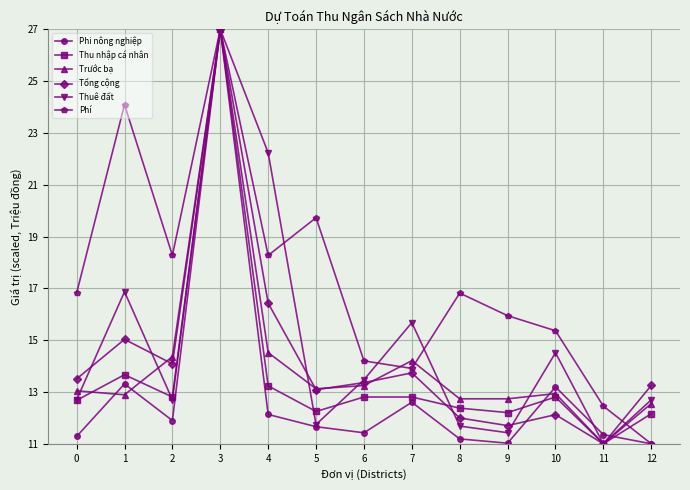

What are all the series names shown in the legend?

Phi nông nghiệp, Thu nhập cá nhân, Trước bạ, Tổng cộng, Thuê đất, Phí